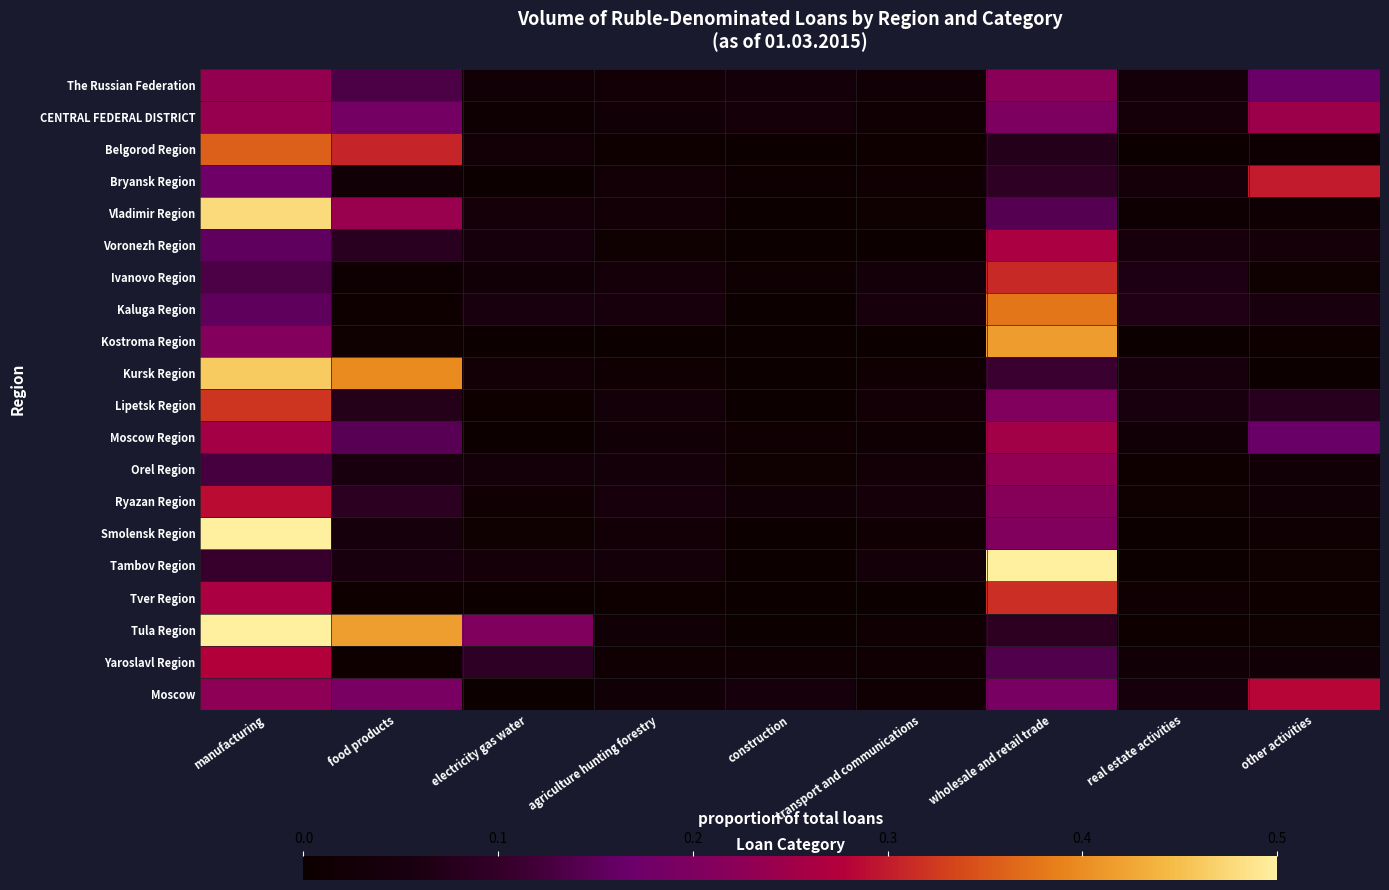

Which has a higher value, electricity gas water or construction?

construction